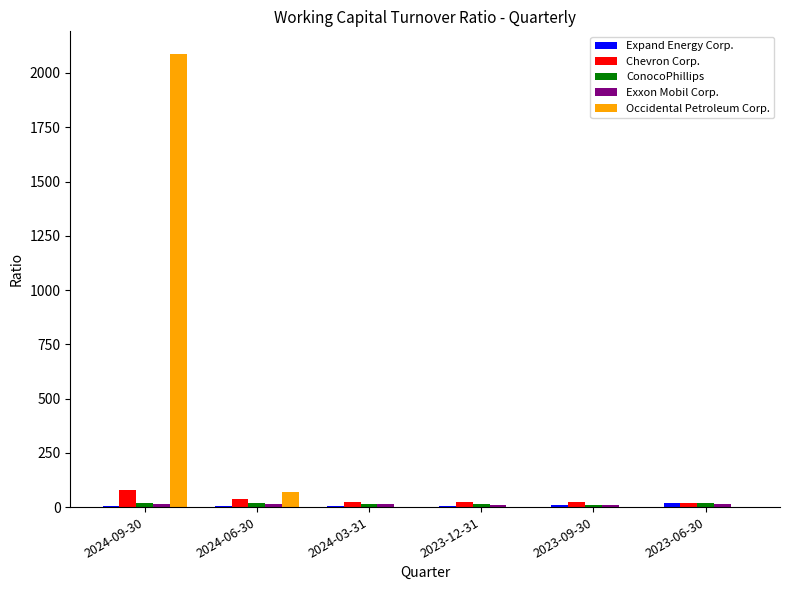

The value of Occidental Petroleum Corp. at 2024-06-30 is 69.0. True or false?

True